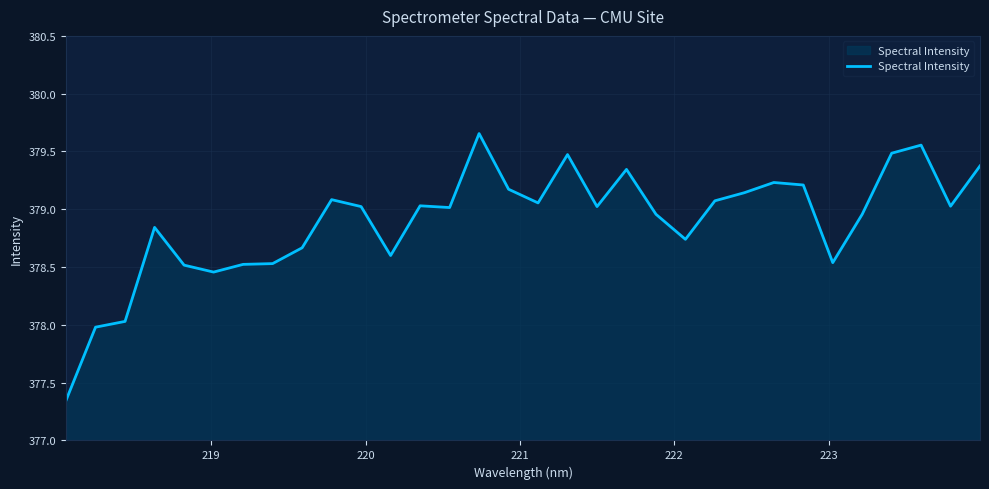

What is the difference between the maximum and second lowest values?

1.7